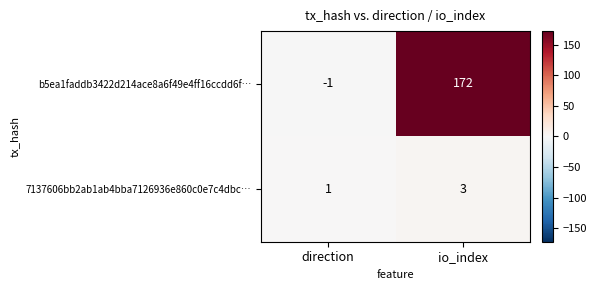

Where is 7137606bb2ab1ab4bba7126936e860c0e7c4dbc… nearest to the value 2?

direction